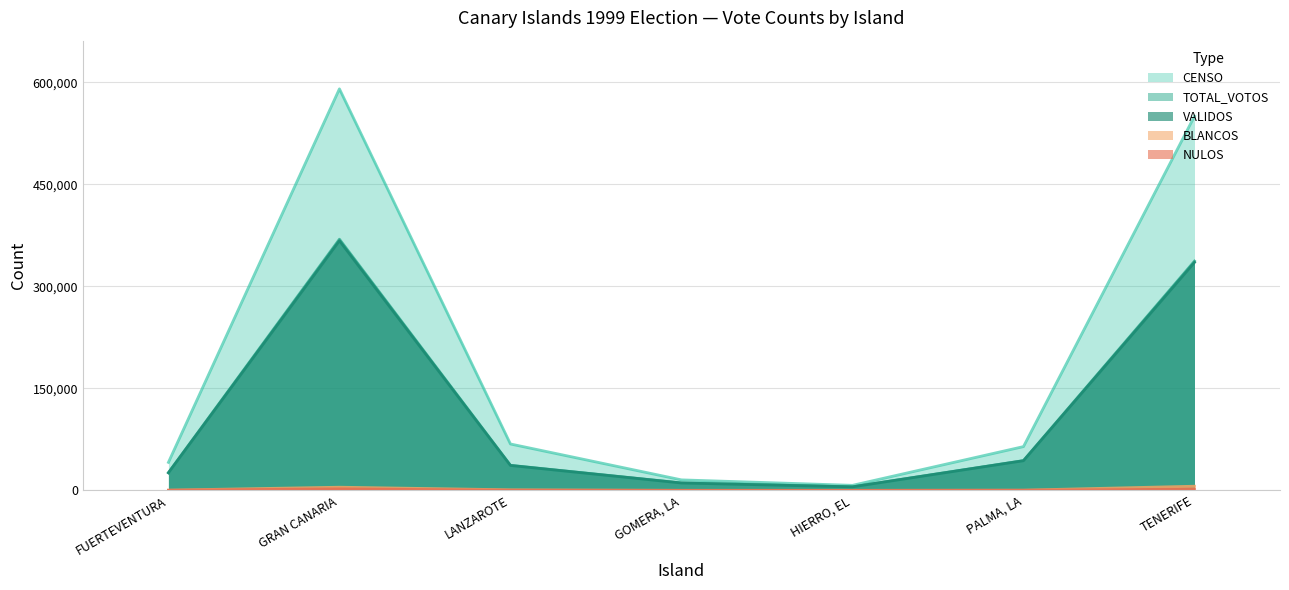

Reading left to right, transcribe all the data shown in this chart.

CENSO: FUERTEVENTURA=41195	GRAN CANARIA=590384	LANZAROTE=68240	GOMERA, LA=15454	HIERRO, EL=7431	PALMA, LA=64388	TENERIFE=550218
TOTAL_VOTOS: FUERTEVENTURA=26031	GRAN CANARIA=369301	LANZAROTE=36865	GOMERA, LA=10956	HIERRO, EL=5237	PALMA, LA=43811	TENERIFE=337114
VALIDOS: FUERTEVENTURA=25851	GRAN CANARIA=367068	LANZAROTE=36671	GOMERA, LA=10887	HIERRO, EL=5213	PALMA, LA=43642	TENERIFE=335237
BLANCOS: FUERTEVENTURA=371	GRAN CANARIA=4669	LANZAROTE=868	GOMERA, LA=94	HIERRO, EL=72	PALMA, LA=342	TENERIFE=6131
NULOS: FUERTEVENTURA=180	GRAN CANARIA=2233	LANZAROTE=194	GOMERA, LA=69	HIERRO, EL=24	PALMA, LA=169	TENERIFE=1877